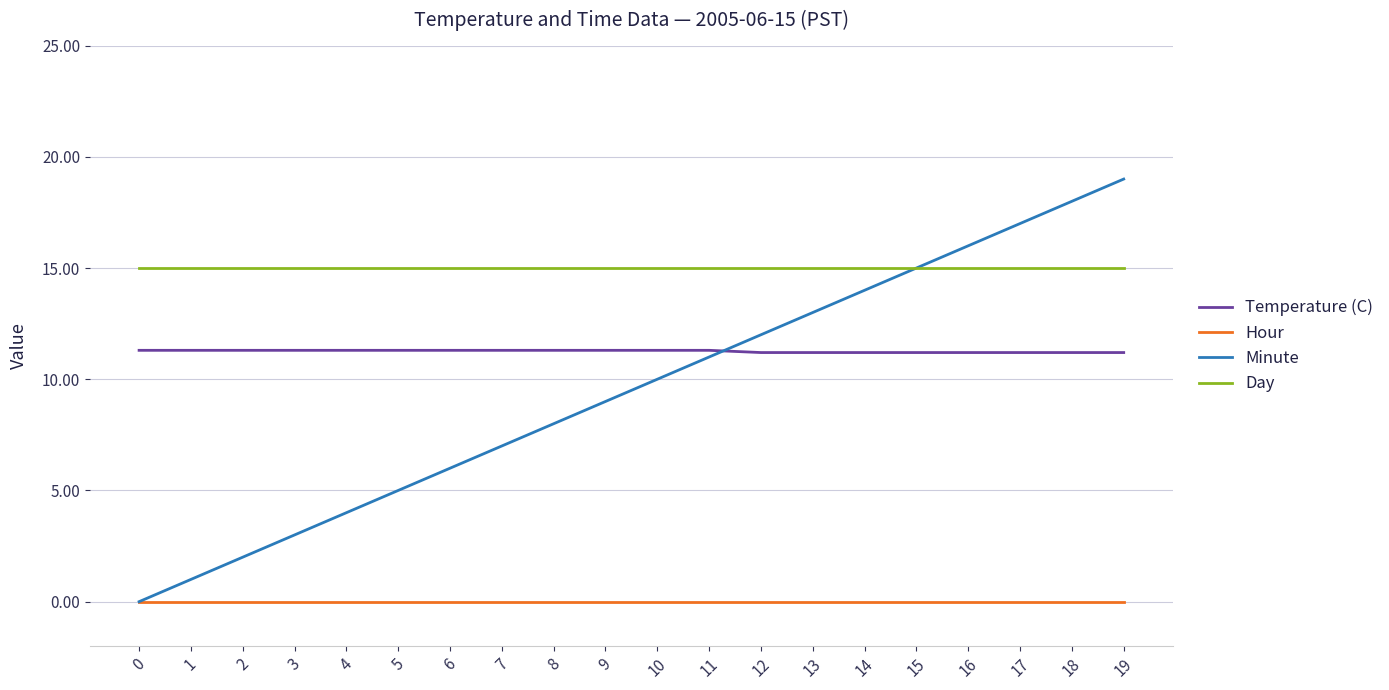

Which series has the largest total across all categories?

Day